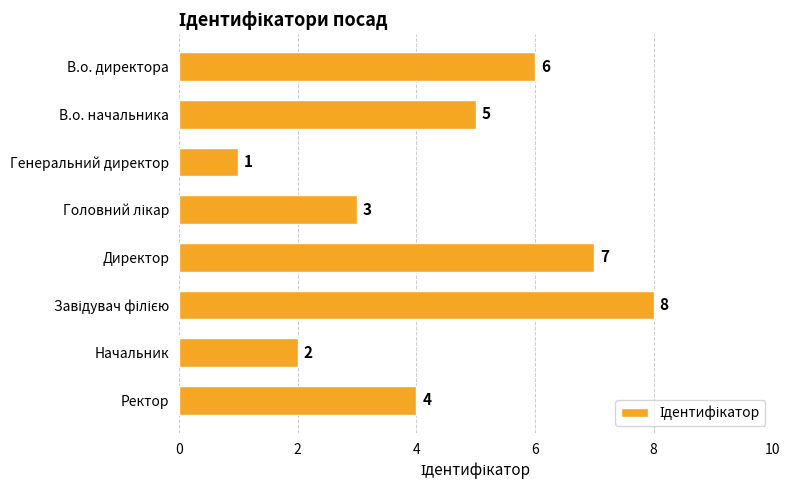

Reading top to bottom, transcribe all the data shown in this chart.

6	5	1	3	7	8	2	4